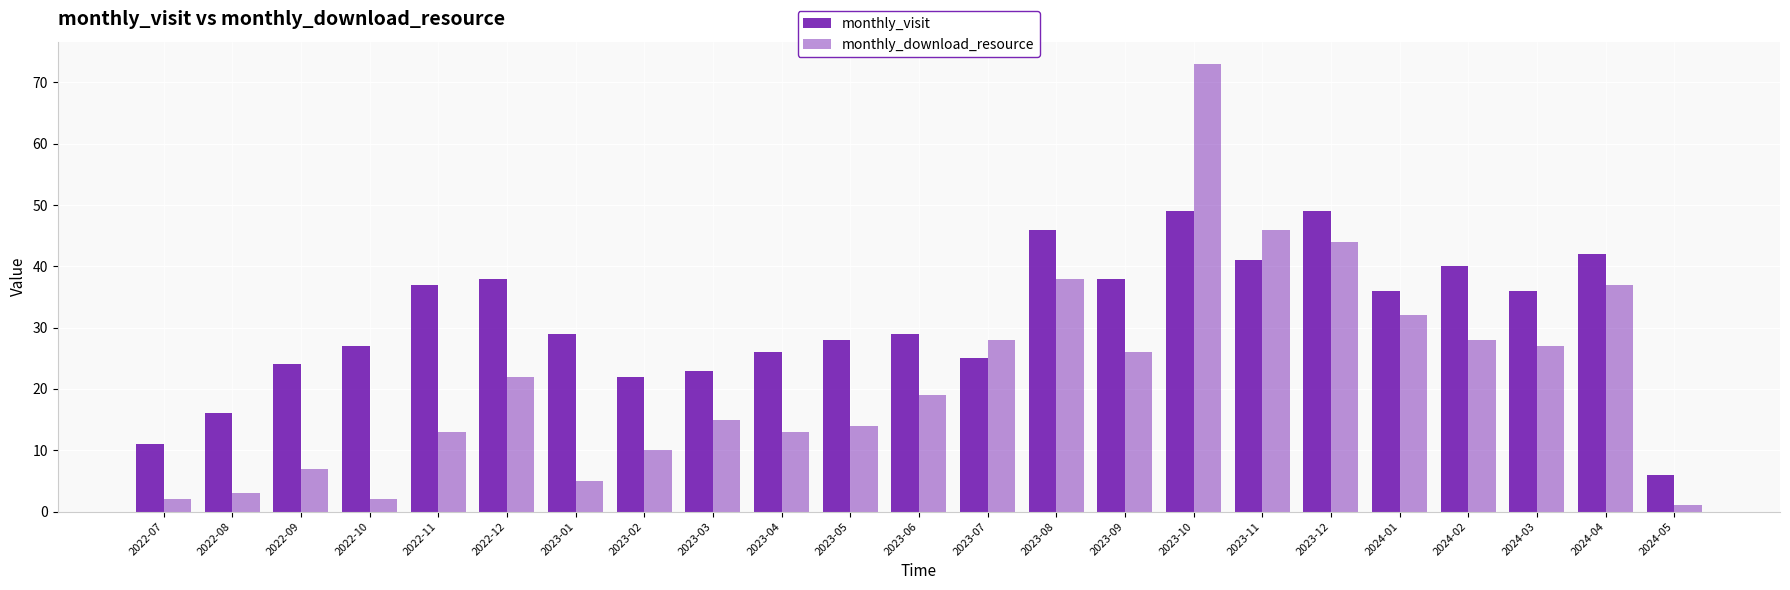

Reading right to left, transcribe all the data shown in this chart.

monthly_visit: 2024-05=6	2024-04=42	2024-03=36	2024-02=40	2024-01=36	2023-12=49	2023-11=41	2023-10=49	2023-09=38	2023-08=46	2023-07=25	2023-06=29	2023-05=28	2023-04=26	2023-03=23	2023-02=22	2023-01=29	2022-12=38	2022-11=37	2022-10=27	2022-09=24	2022-08=16	2022-07=11
monthly_download_resource: 2024-05=1	2024-04=37	2024-03=27	2024-02=28	2024-01=32	2023-12=44	2023-11=46	2023-10=73	2023-09=26	2023-08=38	2023-07=28	2023-06=19	2023-05=14	2023-04=13	2023-03=15	2023-02=10	2023-01=5	2022-12=22	2022-11=13	2022-10=2	2022-09=7	2022-08=3	2022-07=2